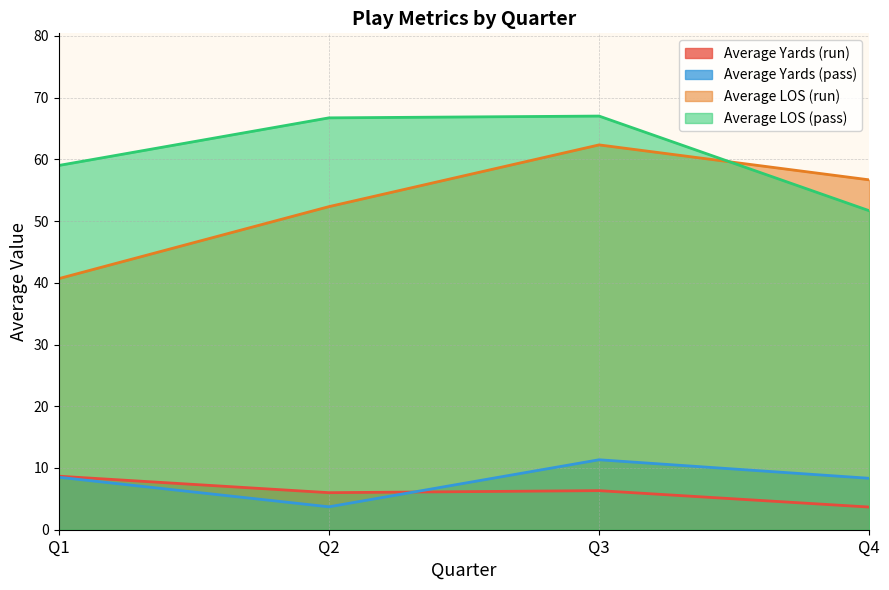

Which series changed the most between Q1 and Q2?

Average LOS (run)